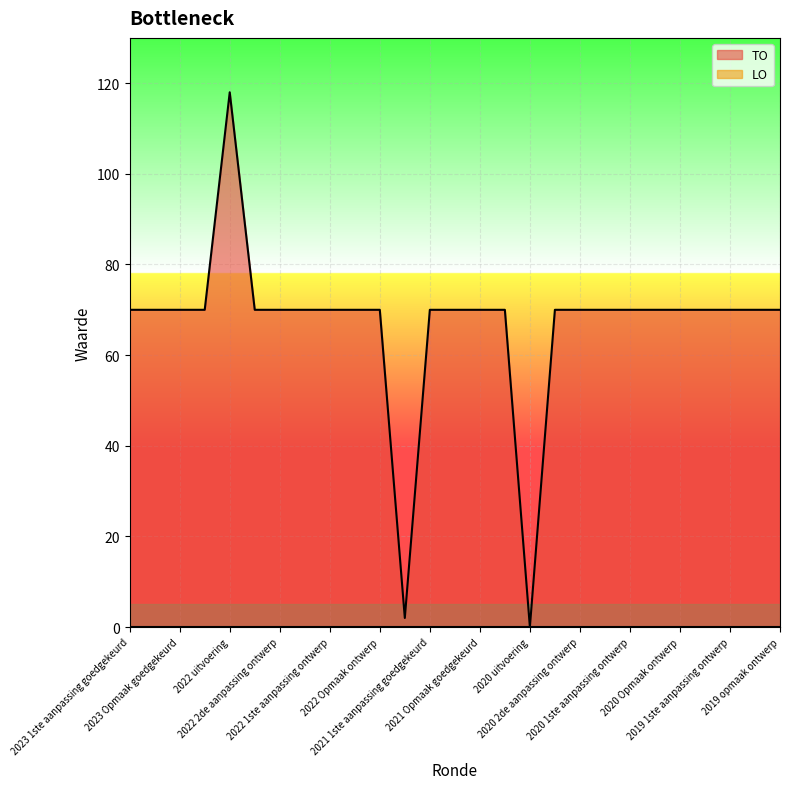

What is the maximum value shown in the chart?

118